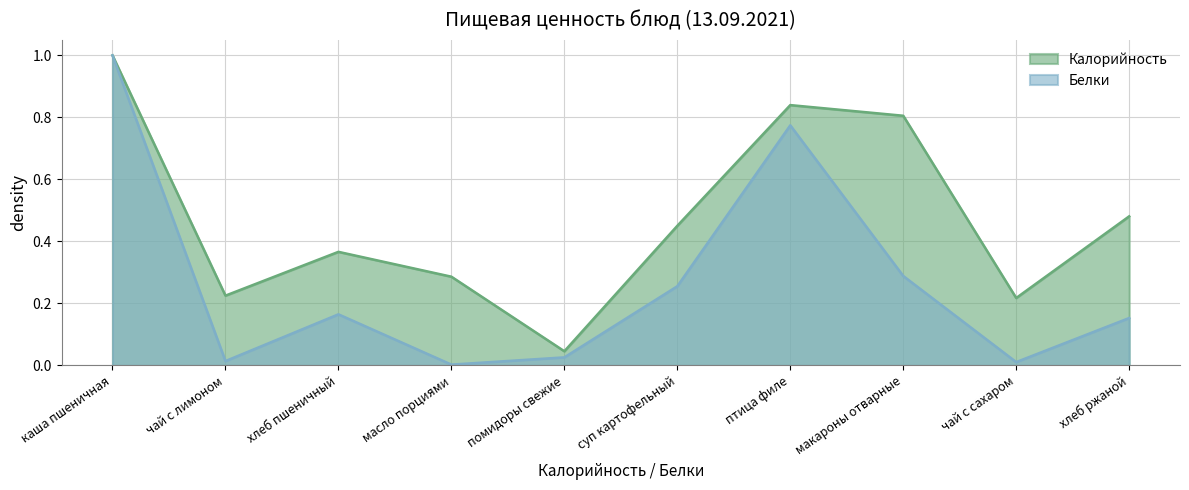

The Белки series shows 0.0 at чай с лимоном. True or false?

False